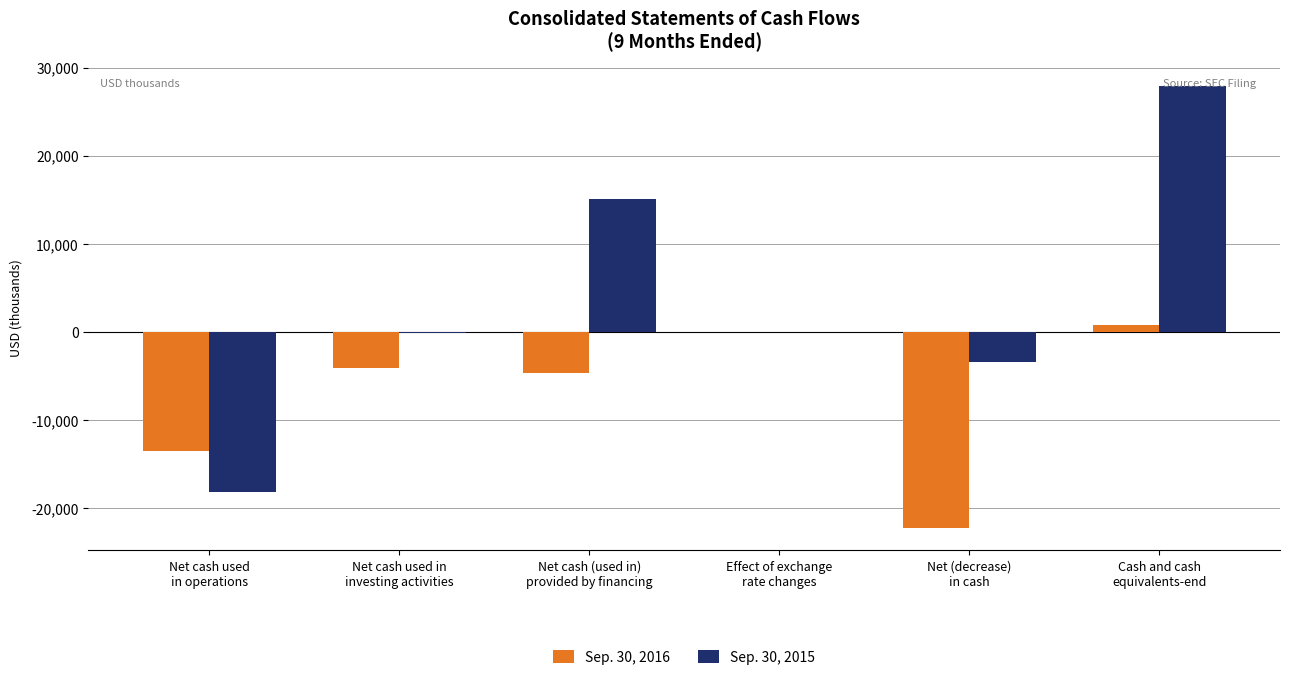

Which series has the largest total across all categories?

Sep. 30, 2015